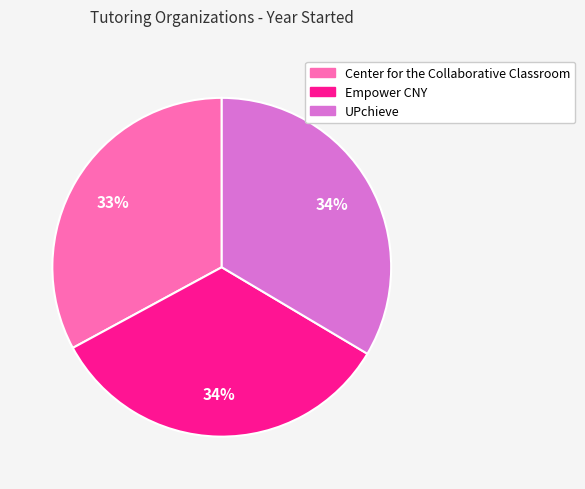

Do Center for the Collaborative Classroom and Empower CNY together represent more than half of the pie?

Yes